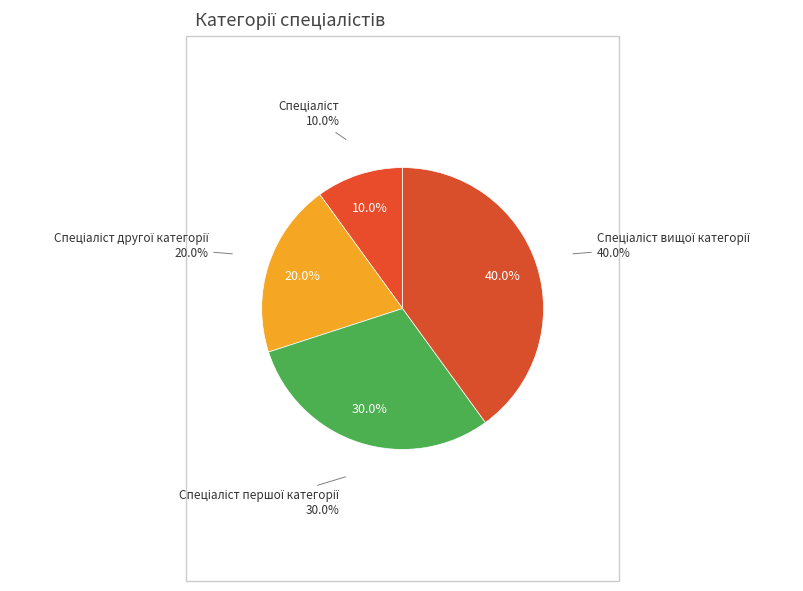

Count the number of slices in the pie.

4